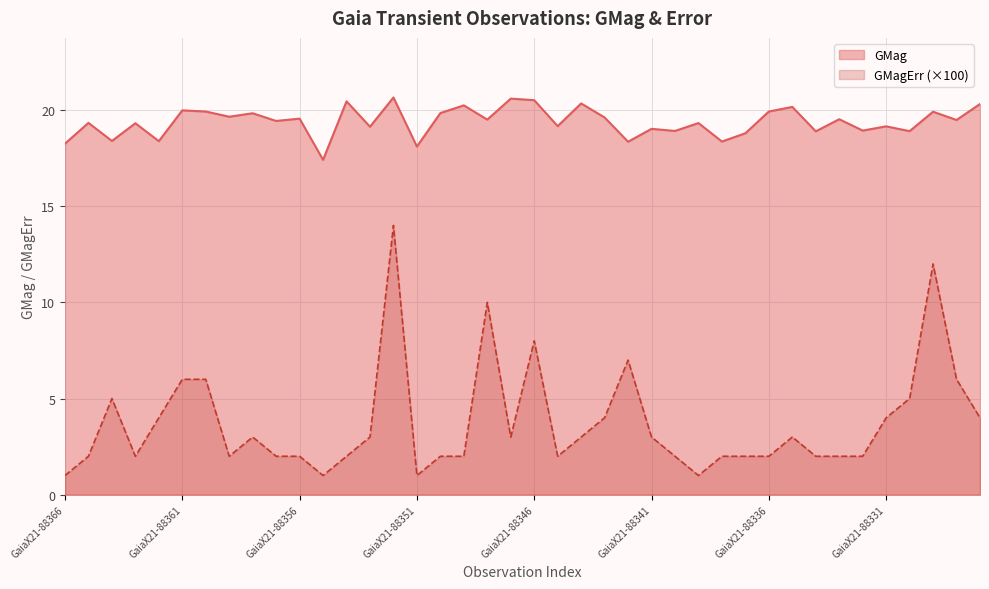

Reading right to left, extract all data points from this chart.

GMag: GaiaX21-88327=20.3	GaiaX21-88328=19.5	GaiaX21-88329=19.9	GaiaX21-88330=18.9	GaiaX21-88331=19.1	GaiaX21-88332=18.9	GaiaX21-88333=19.5	GaiaX21-88334=18.9	GaiaX21-88335=20.2	GaiaX21-88336=19.9	GaiaX21-88337=18.8	GaiaX21-88338=18.4	GaiaX21-88339=19.3	GaiaX21-88340=18.9	GaiaX21-88341=19.0	GaiaX21-88342=18.4	GaiaX21-88343=19.6	GaiaX21-88344=20.3	GaiaX21-88345=19.2	GaiaX21-88346=20.5	GaiaX21-88347=20.6	GaiaX21-88348=19.5	GaiaX21-88349=20.2	GaiaX21-88350=19.8	GaiaX21-88351=18.1	GaiaX21-88352=20.6	GaiaX21-88353=19.1	GaiaX21-88354=20.4	GaiaX21-88355=17.4	GaiaX21-88356=19.6	GaiaX21-88357=19.4	GaiaX21-88358=19.8	GaiaX21-88359=19.6	GaiaX21-88360=19.9	GaiaX21-88361=20.0	GaiaX21-88362=18.4	GaiaX21-88363=19.3	GaiaX21-88364=18.4	GaiaX21-88365=19.3	GaiaX21-88366=18.2
GMagErr: GaiaX21-88327=4.0	GaiaX21-88328=6.0	GaiaX21-88329=12.0	GaiaX21-88330=5.0	GaiaX21-88331=4.0	GaiaX21-88332=2.0	GaiaX21-88333=2.0	GaiaX21-88334=2.0	GaiaX21-88335=3.0	GaiaX21-88336=2.0	GaiaX21-88337=2.0	GaiaX21-88338=2.0	GaiaX21-88339=1.0	GaiaX21-88340=2.0	GaiaX21-88341=3.0	GaiaX21-88342=7.0	GaiaX21-88343=4.0	GaiaX21-88344=3.0	GaiaX21-88345=2.0	GaiaX21-88346=8.0	GaiaX21-88347=3.0	GaiaX21-88348=10.0	GaiaX21-88349=2.0	GaiaX21-88350=2.0	GaiaX21-88351=1.0	GaiaX21-88352=14.0	GaiaX21-88353=3.0	GaiaX21-88354=2.0	GaiaX21-88355=1.0	GaiaX21-88356=2.0	GaiaX21-88357=2.0	GaiaX21-88358=3.0	GaiaX21-88359=2.0	GaiaX21-88360=6.0	GaiaX21-88361=6.0	GaiaX21-88362=4.0	GaiaX21-88363=2.0	GaiaX21-88364=5.0	GaiaX21-88365=2.0	GaiaX21-88366=1.0